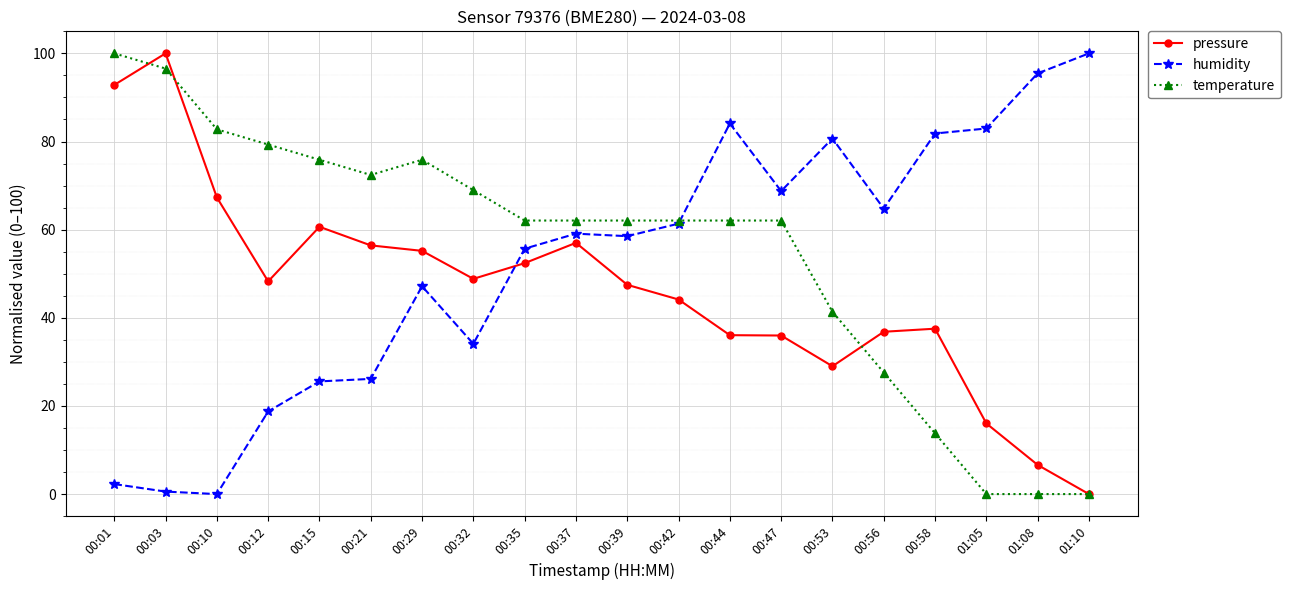

What are all the series names shown in the legend?

pressure, humidity, temperature